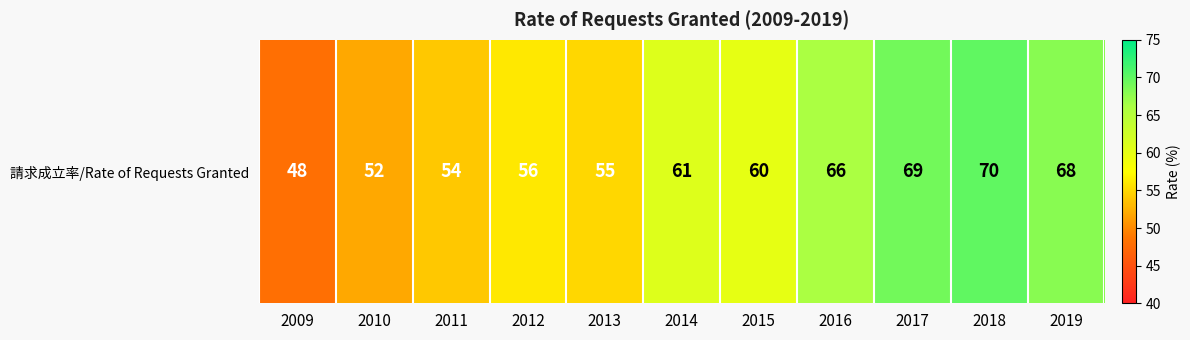

Rank the categories by value from highest to lowest.

2018, 2017, 2019, 2016, 2014, 2015, 2012, 2013, 2011, 2010, 2009